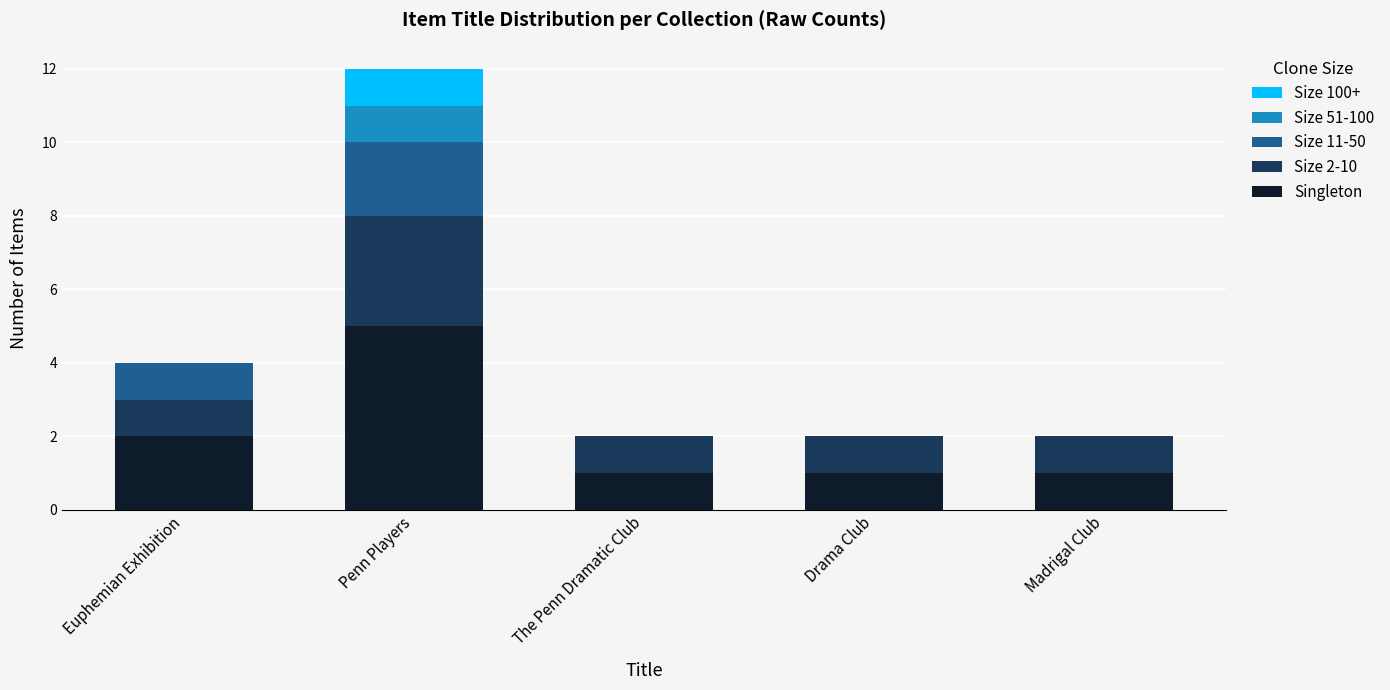

How many series are shown in this chart?

5